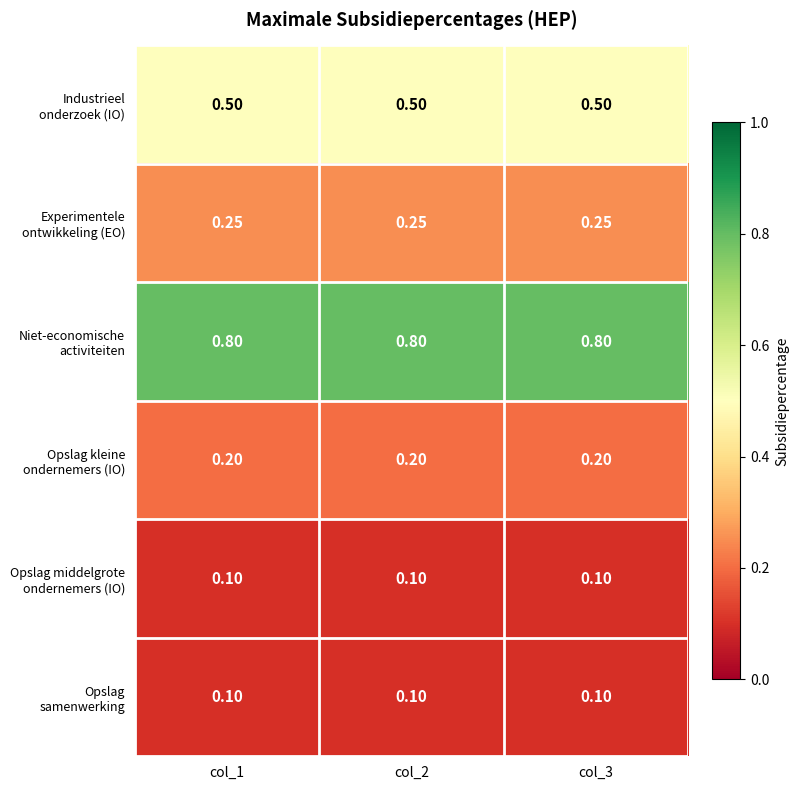

Which series has the largest total across all categories?

Niet-economische activiteiten